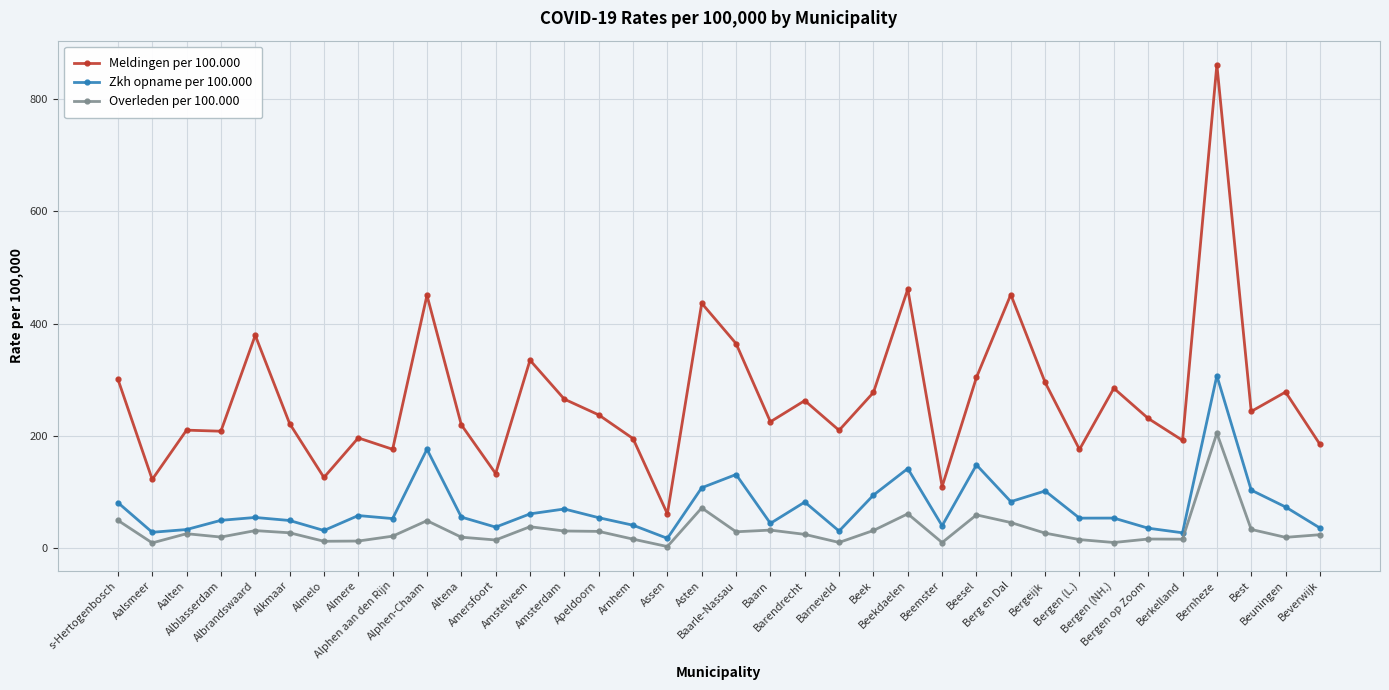

Which series changed the most between Beek and Beuningen?

Zkh opname per 100.000